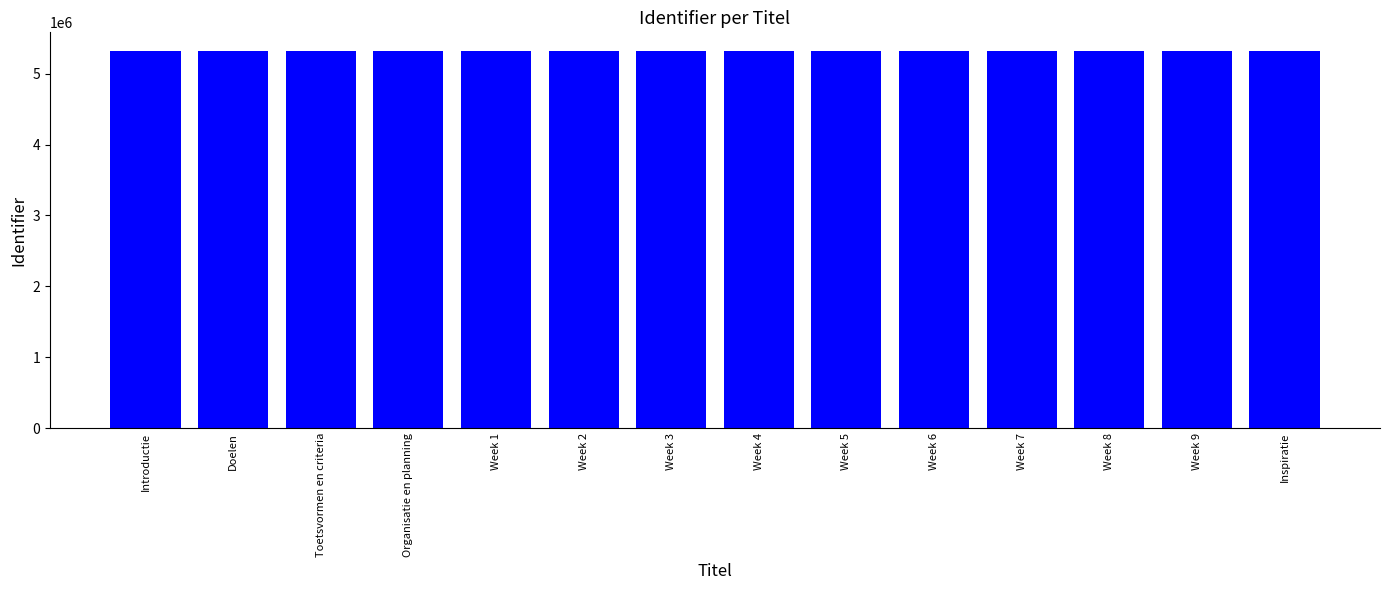

What is the value of the 3rd bar from the left?

5316737